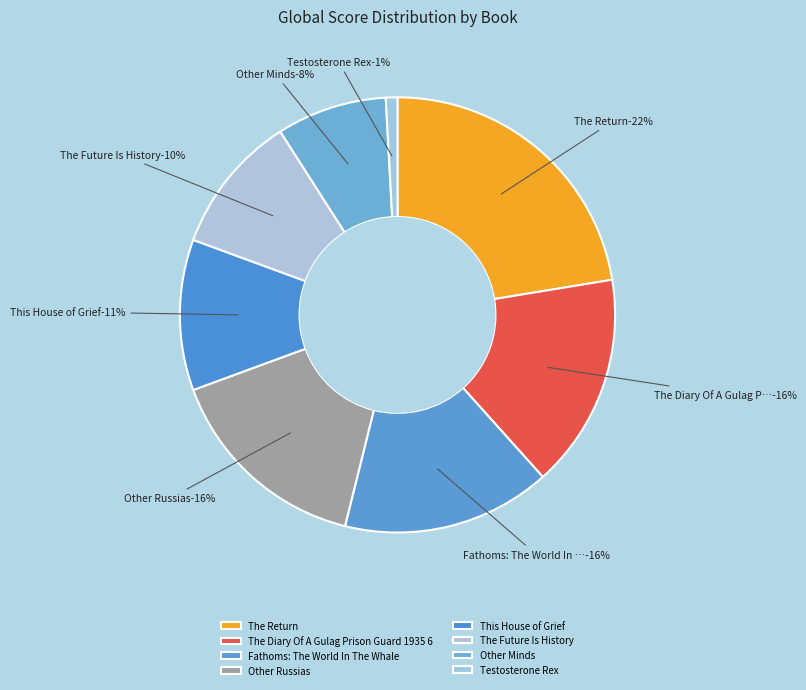

Does any single category account for the majority?

No